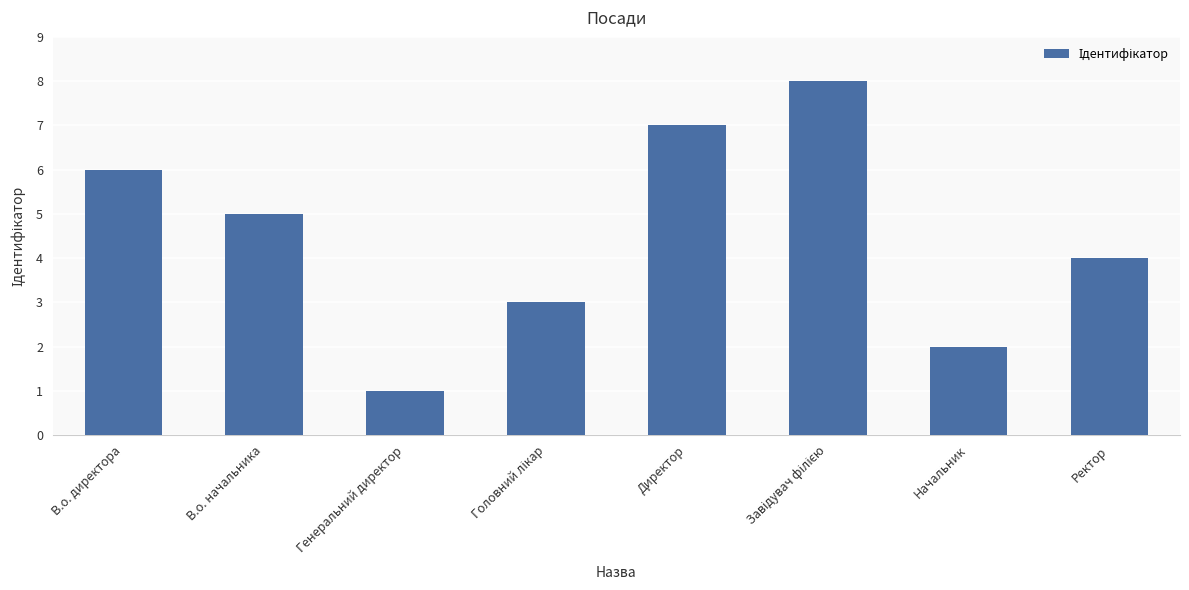

Which has a higher value, Ректор or В.о. директора?

В.о. директора